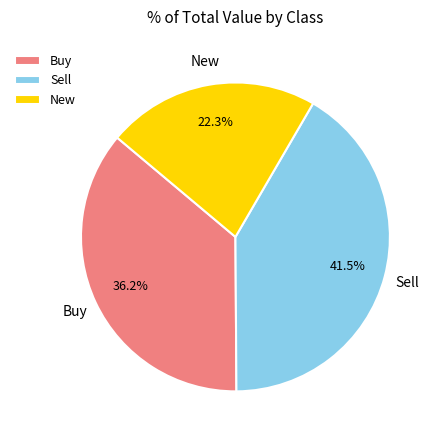

What is the ratio of the value at New to the value at Buy?

0.6